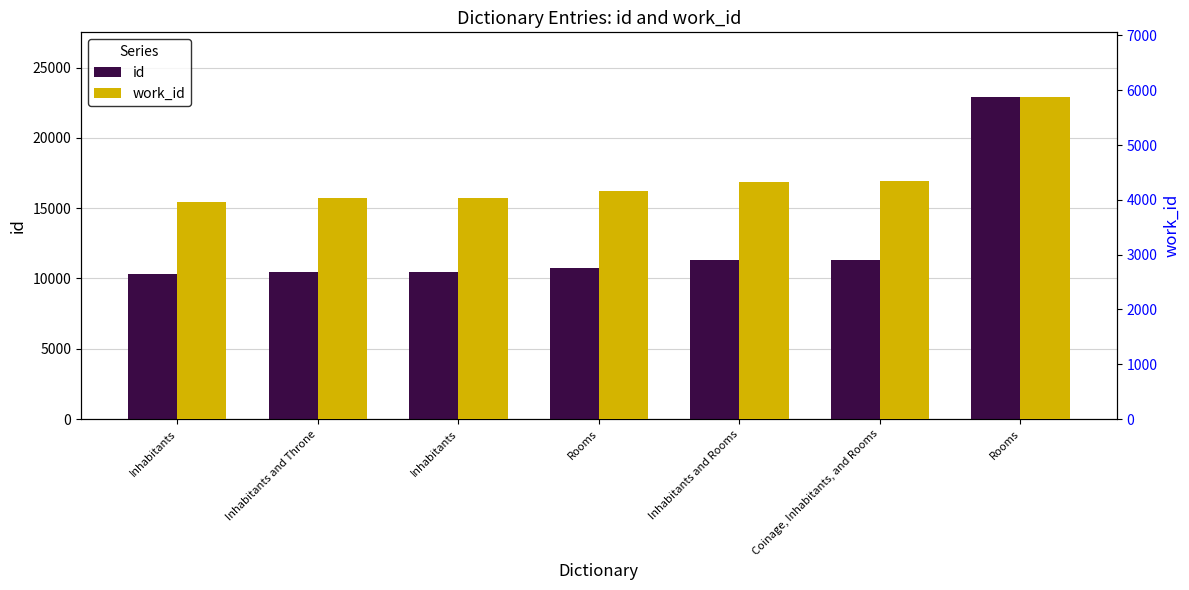

What is the value of the id bar at the 4th from the left?

10715